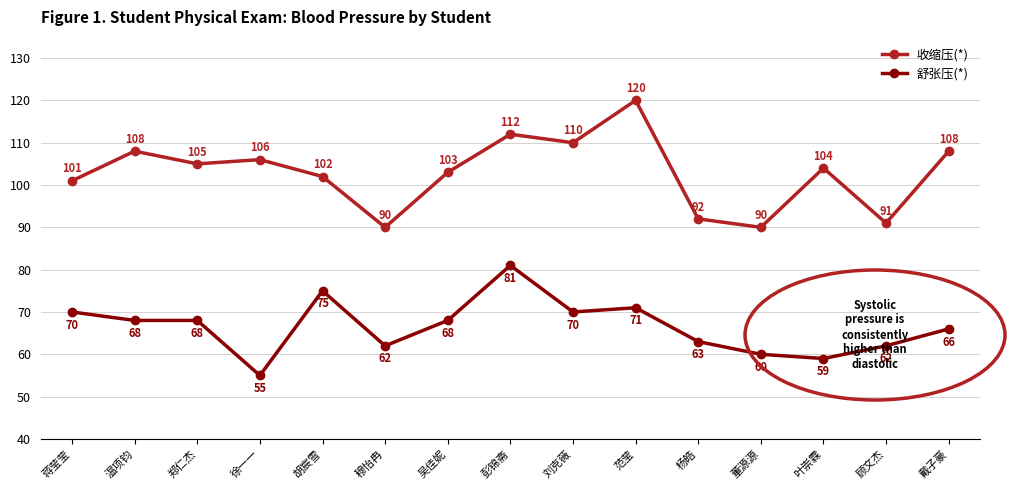

At which category is the sum across all series the highest?

彭锦斋